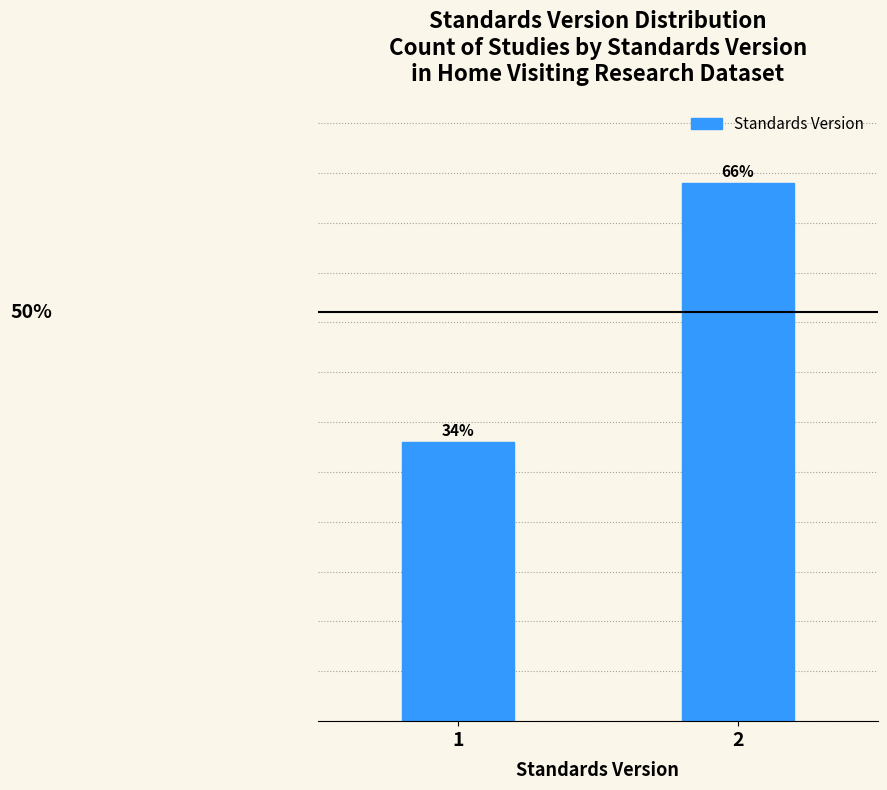

Does the chart contain any negative values?

No